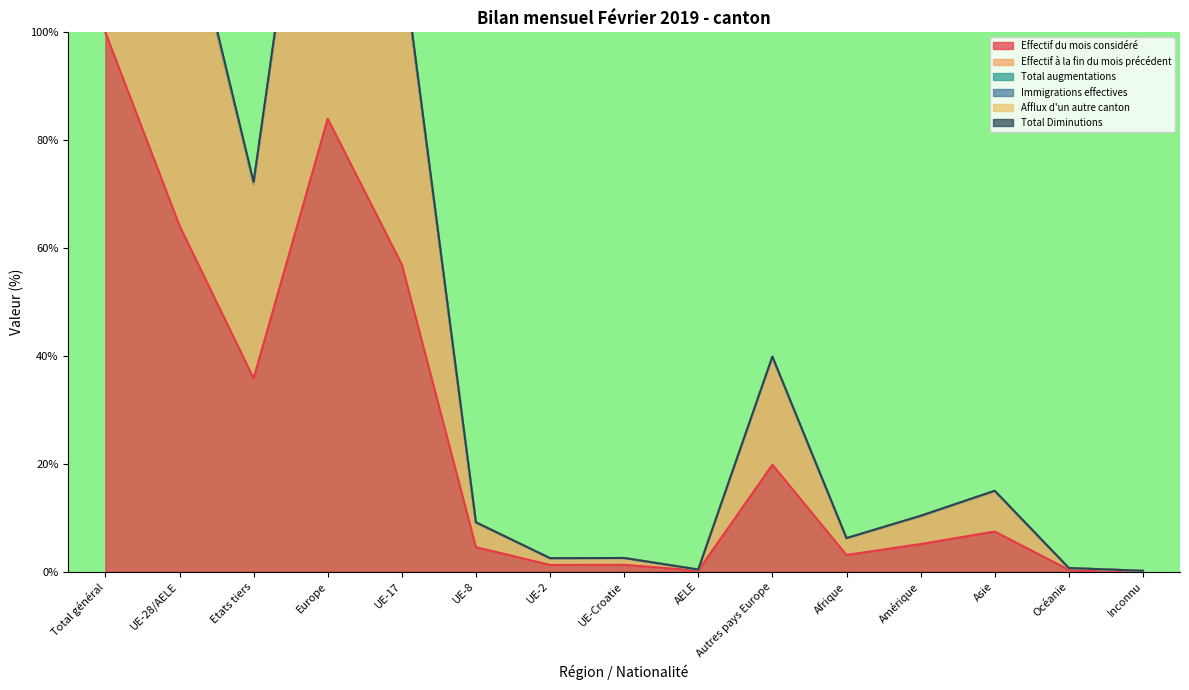

Which category has the lowest value in the Total Diminutions series?

Inconnu